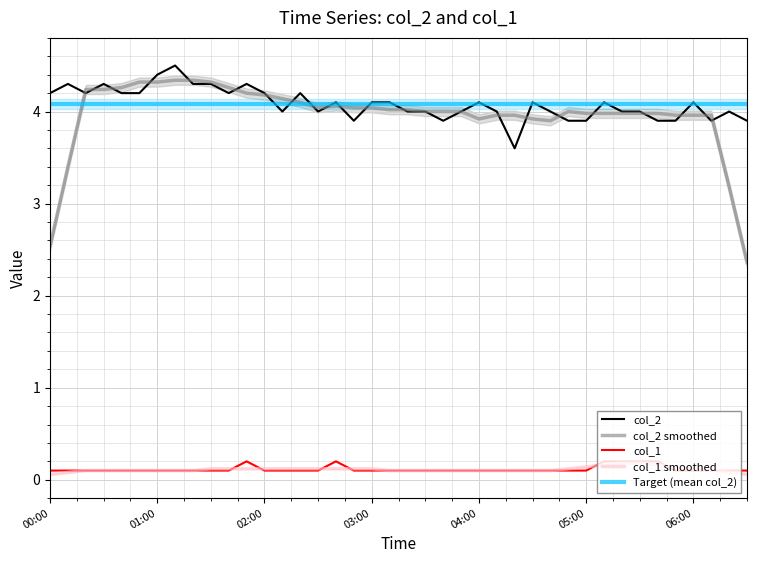

How many values in the col_2 series are below 4?

9